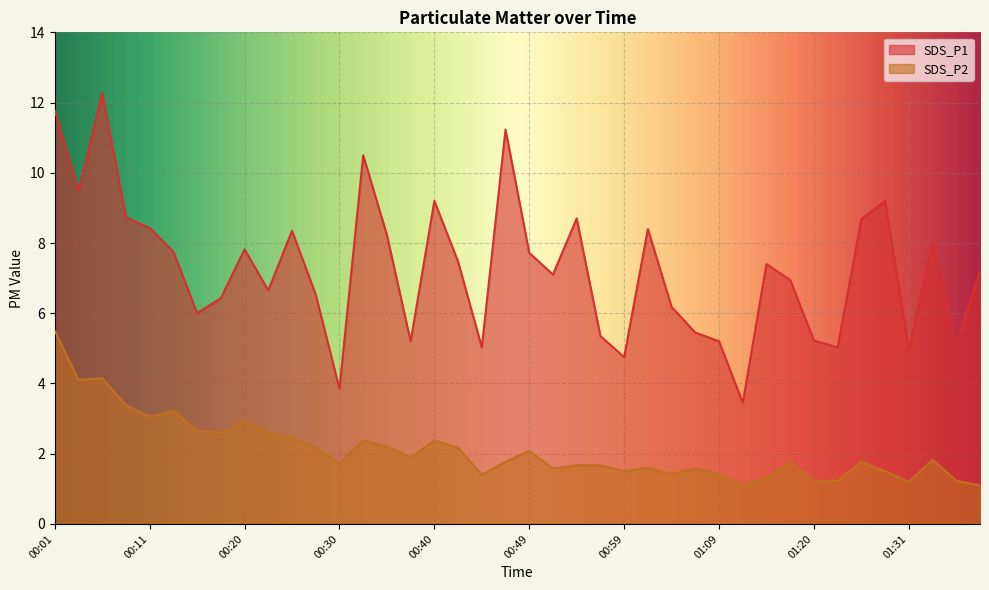

Rank the series by their maximum value, from lowest to highest.

SDS_P2, SDS_P1